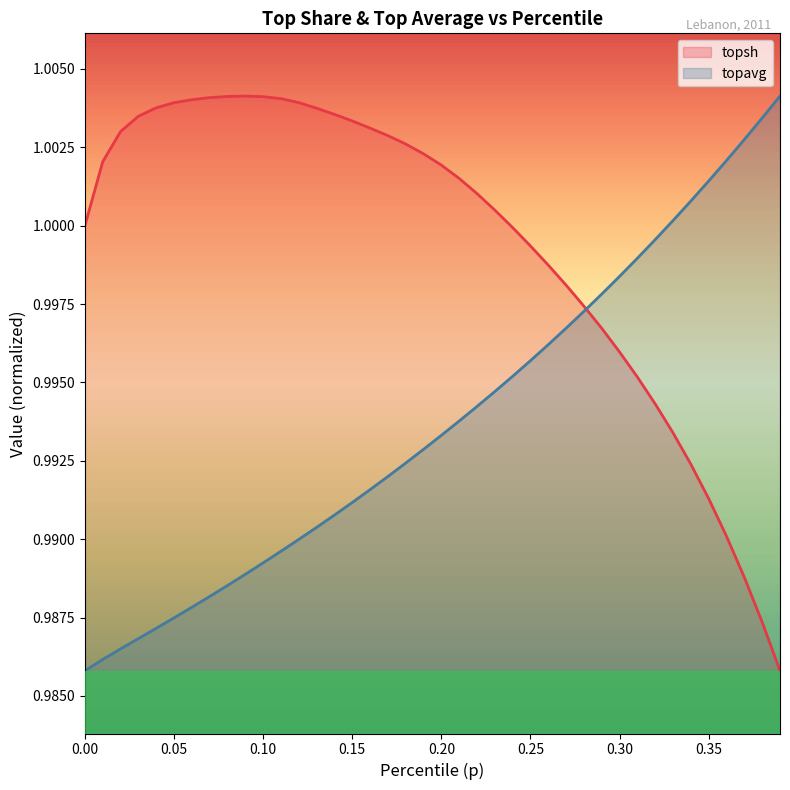

What are all the series names shown in the legend?

topsh, topavg